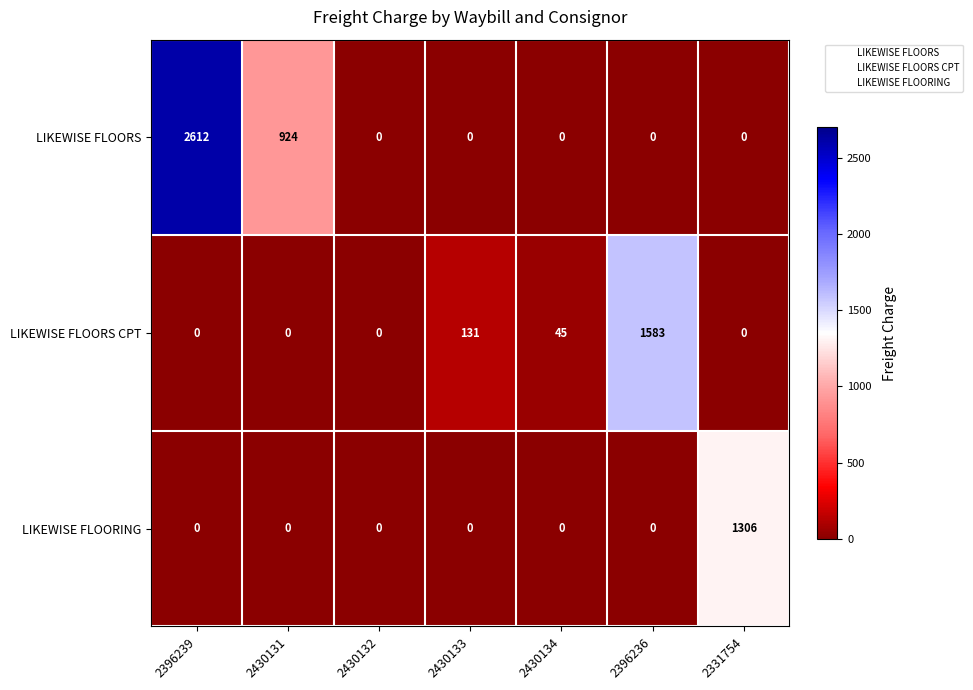

How many categories are shown in the chart?

7